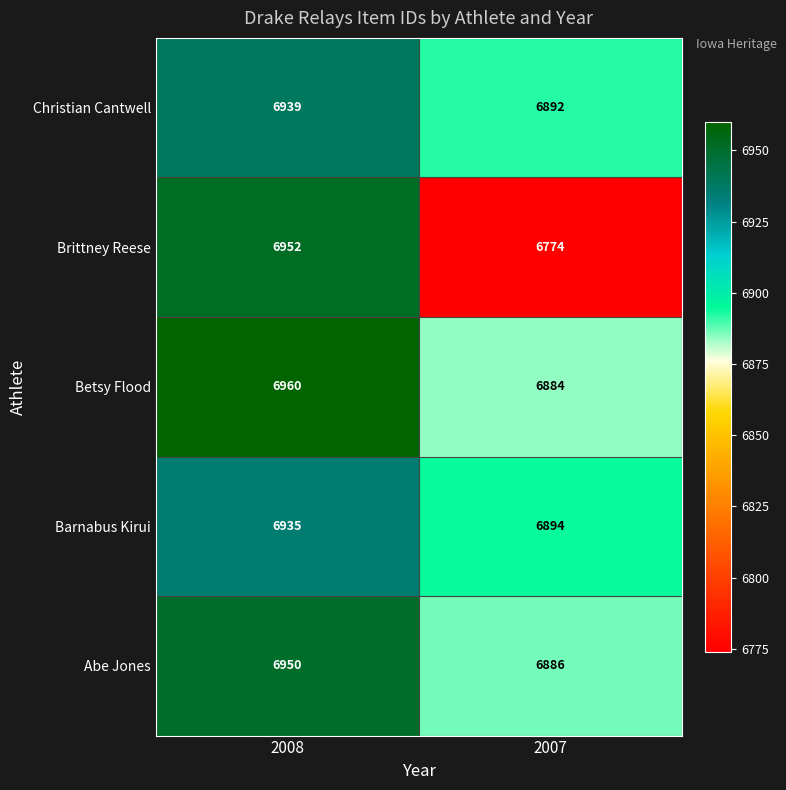

Reading right to left, extract all data points from this chart.

Christian Cantwell: 2007=6892	2008=6939
Brittney Reese: 2007=6774	2008=6952
Betsy Flood: 2007=6884	2008=6960
Barnabus Kirui: 2007=6894	2008=6935
Abe Jones: 2007=6886	2008=6950